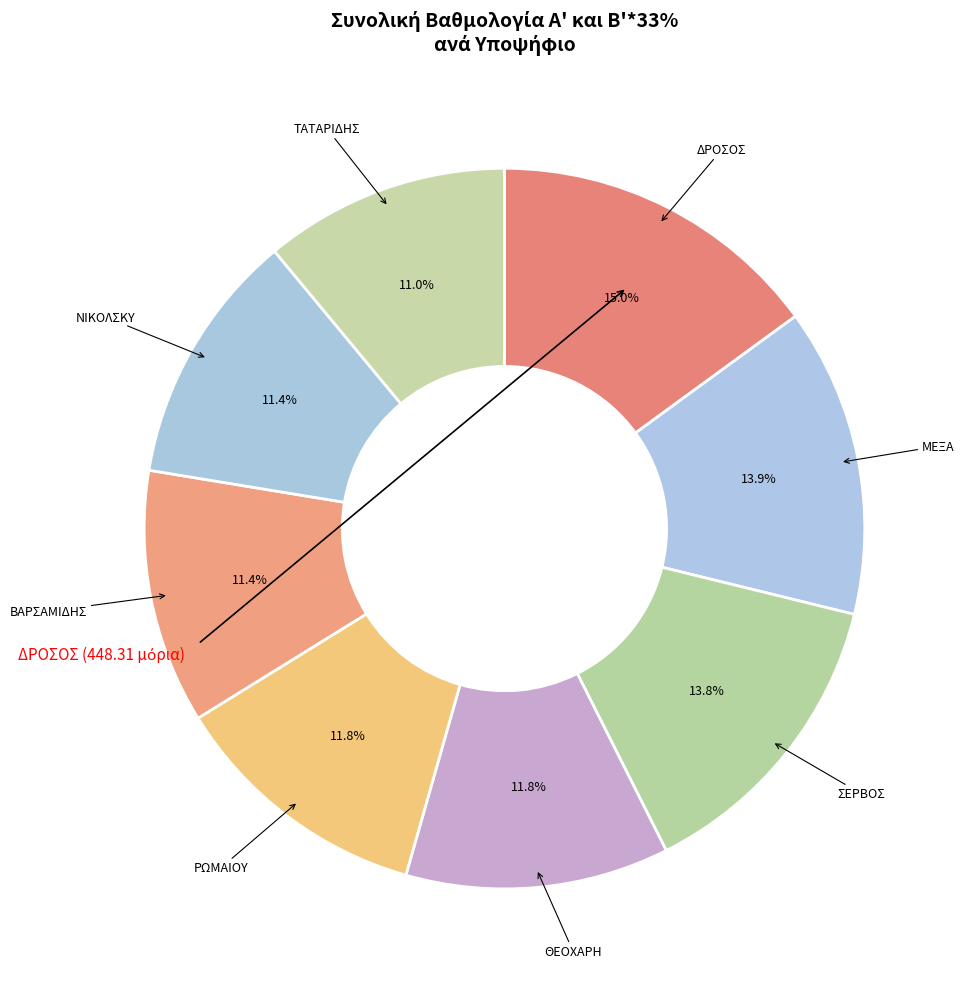

Rank the categories by value from highest to lowest.

ΔΡΟΣΟΣ, ΜΕΞΑ, ΣΕΡΒΟΣ, ΘΕΟΧΑΡΗ, ΡΩΜΑΙΟΥ, ΒΑΡΣΑΜΙΔΗΣ, ΝΙΚΟΛΣΚΥ, ΤΑΤΑΡΙΔΗΣ